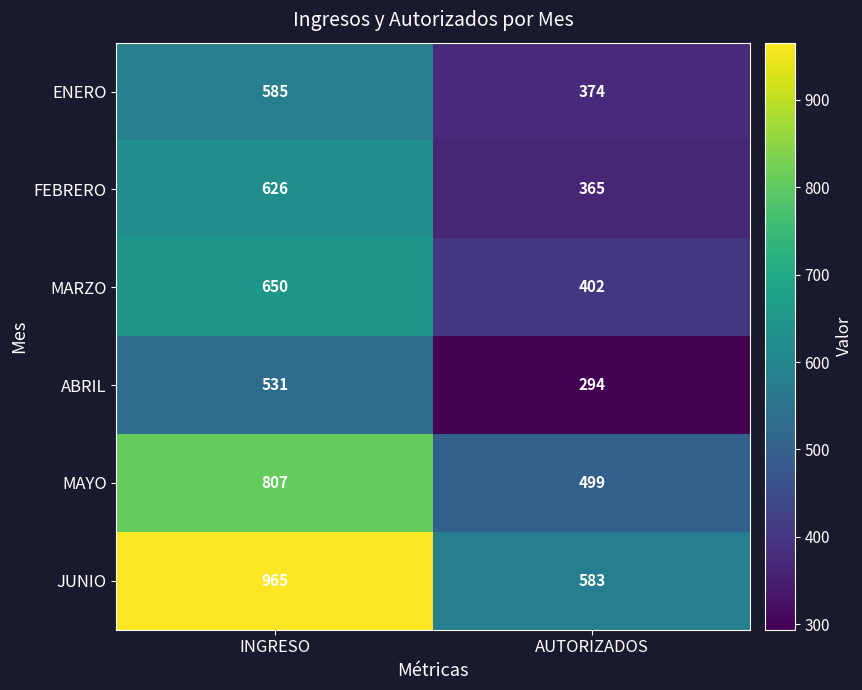

What is the sum of all FEBRERO values?

991